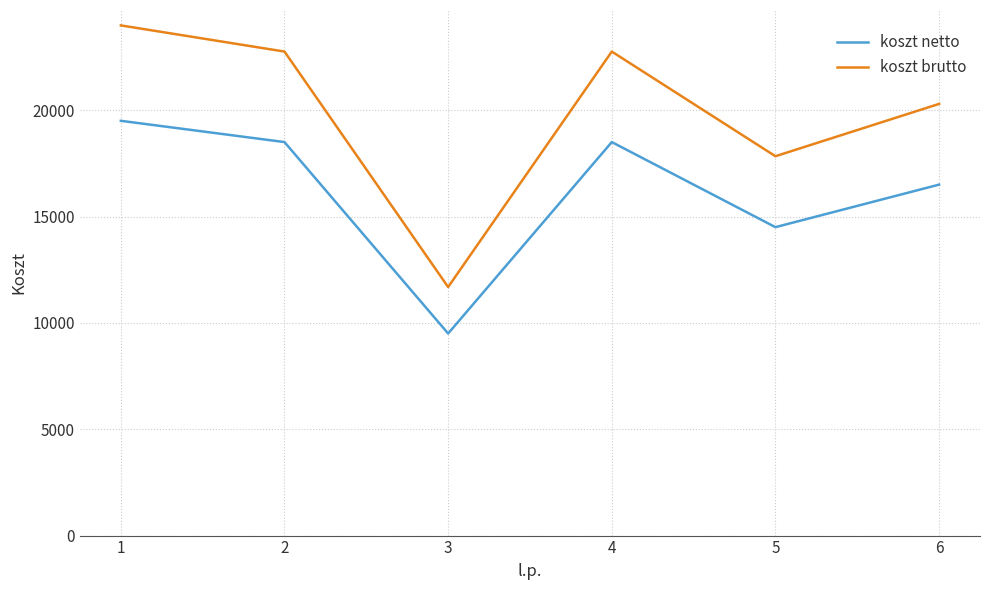

The value of koszt netto at 6 is 9146. True or false?

False